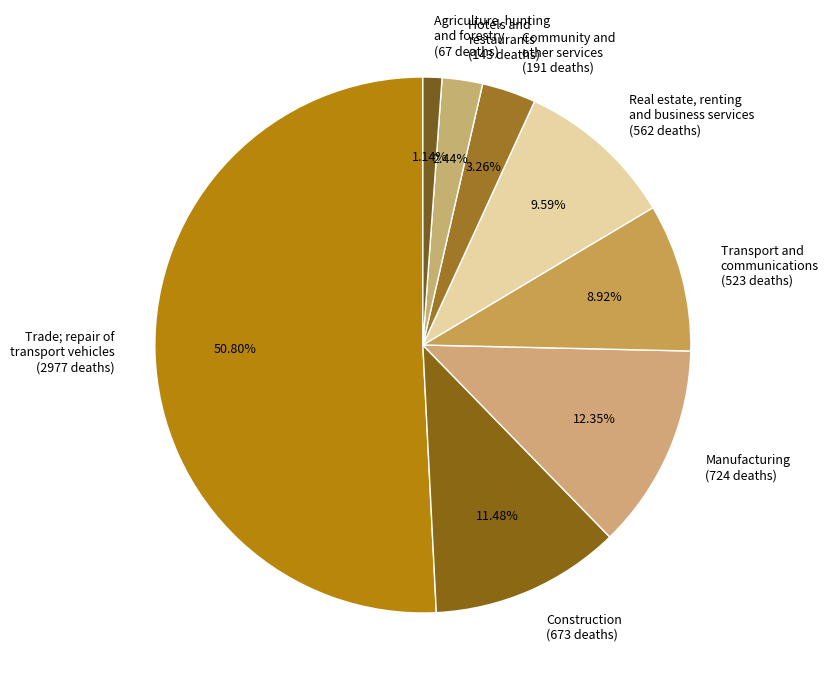

Rank the categories by value from highest to lowest.

Trade; repair of transport vehicles, Manufacturing, Construction, Real estate, renting and business services, Transport and communications, Community and other services, Hotels and restaurants, Agriculture, hunting and forestry